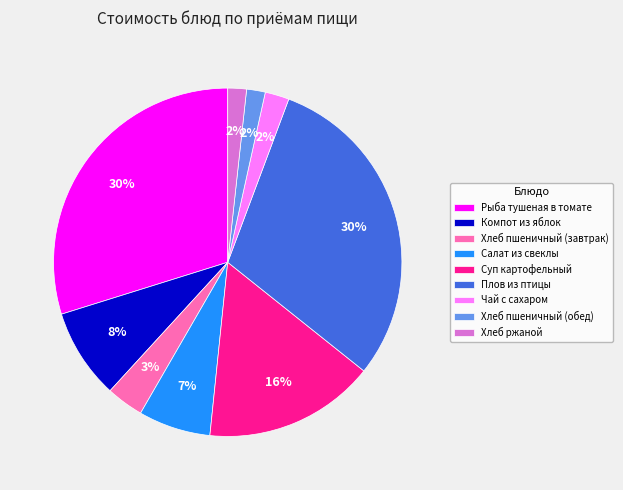

The Компот из яблок slice represents 8% of the pie. True or false?

True